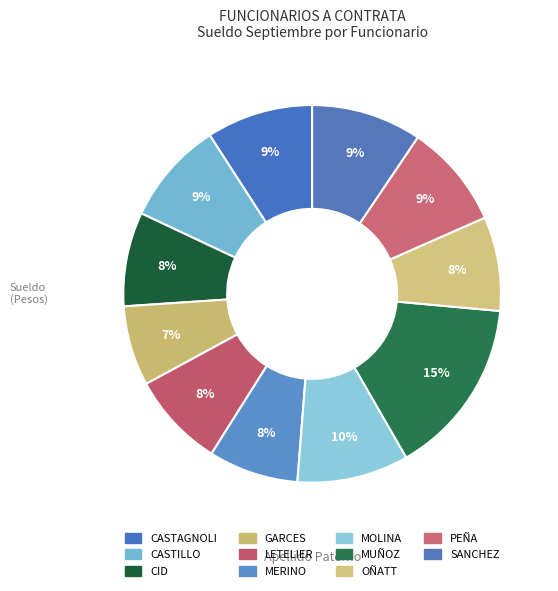

What percentage is the MOLINA slice, to the nearest percent?

10%